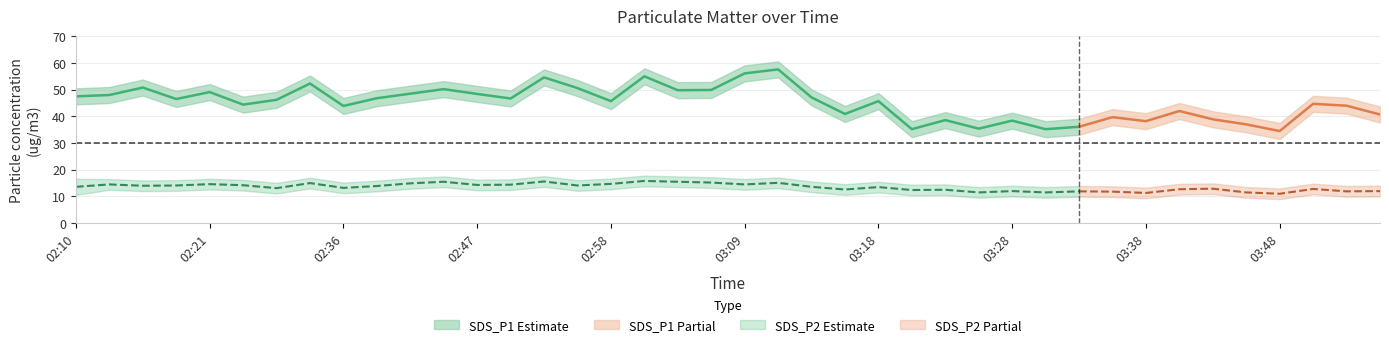

What is the label of the 5th point from the left?

02:21